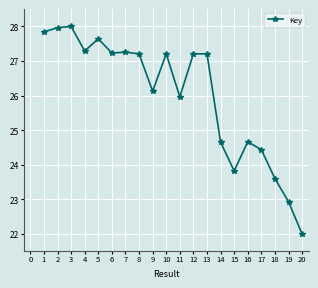

What is the sum of the values at 8 and 1?

55.0